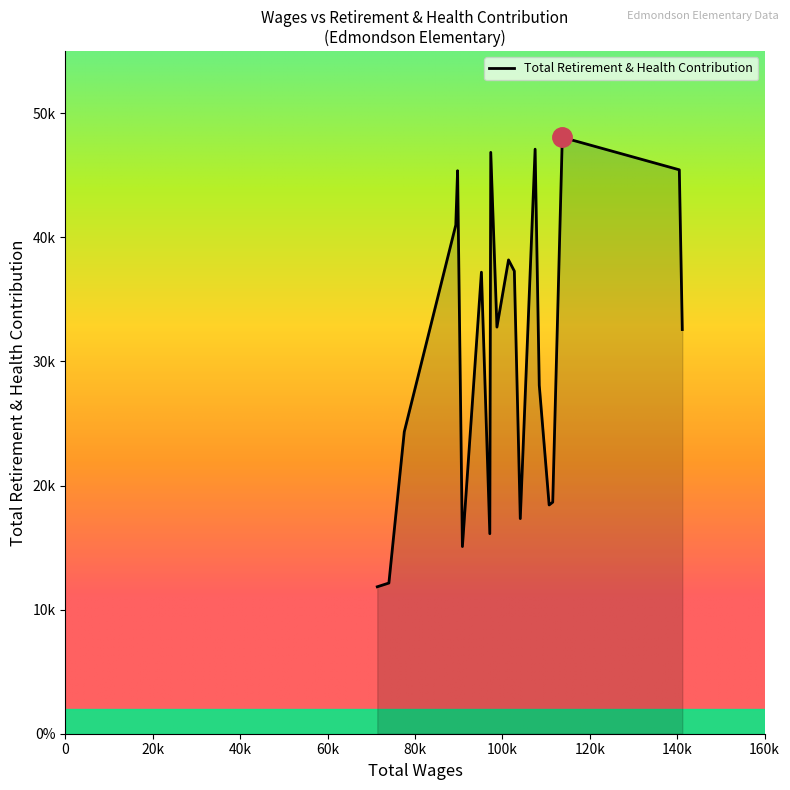

Does the chart have visible grid lines?

No